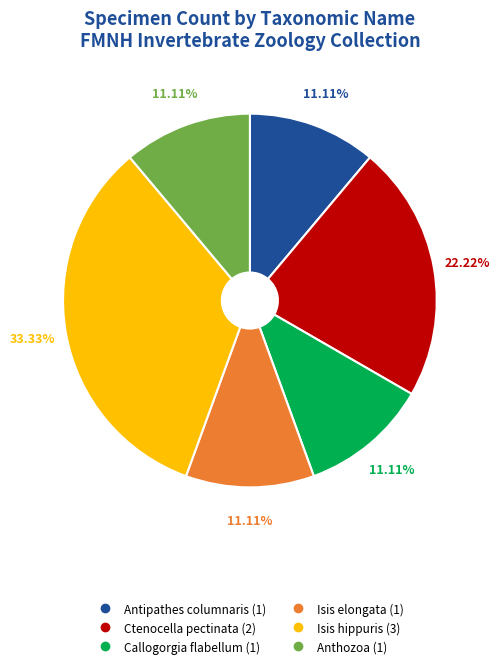

How many segments does this pie chart have?

6